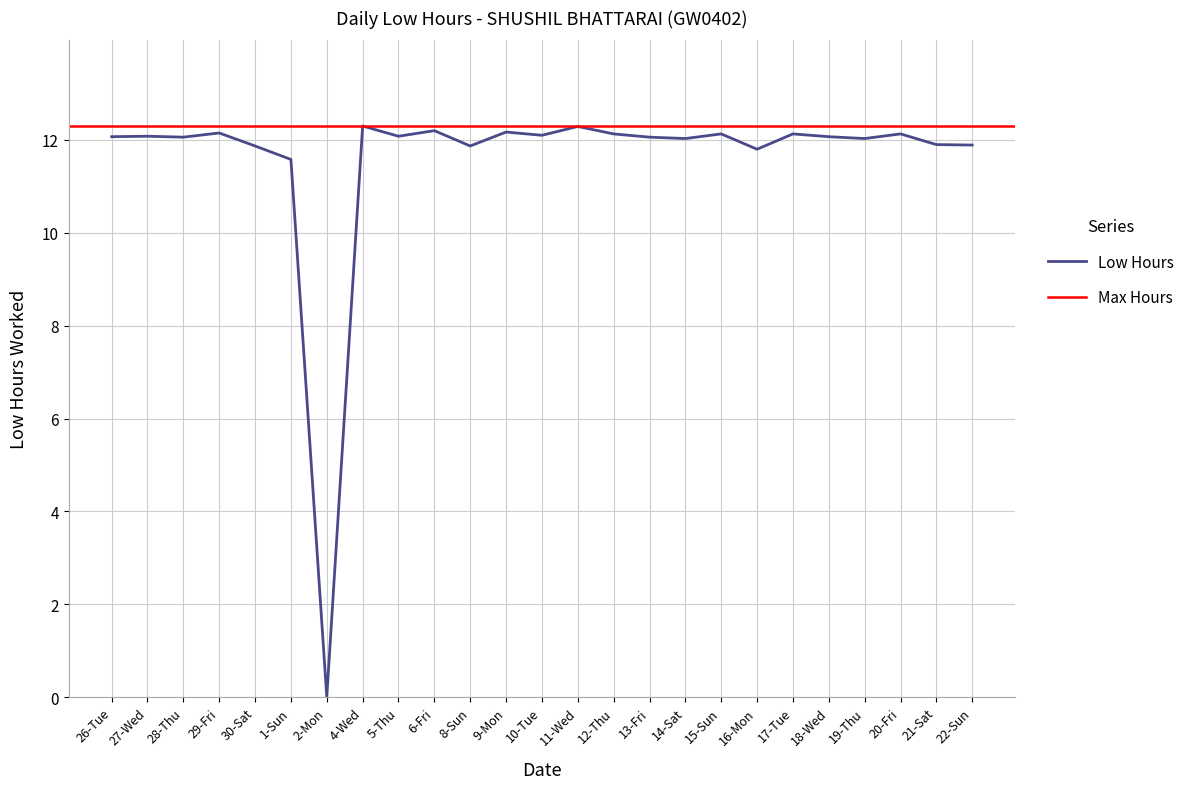

What is the change in value from 14-Sat to 20-Fri?

+0.1